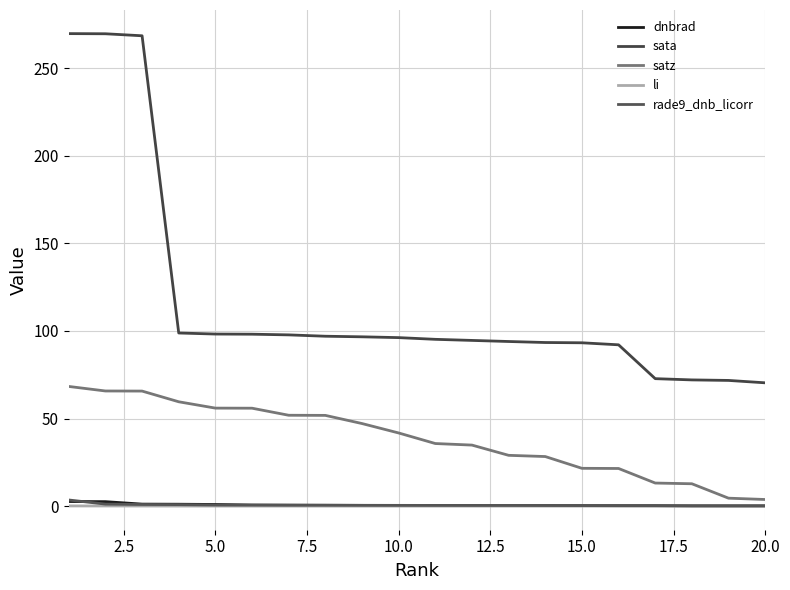

How many lines are shown in the chart?

5